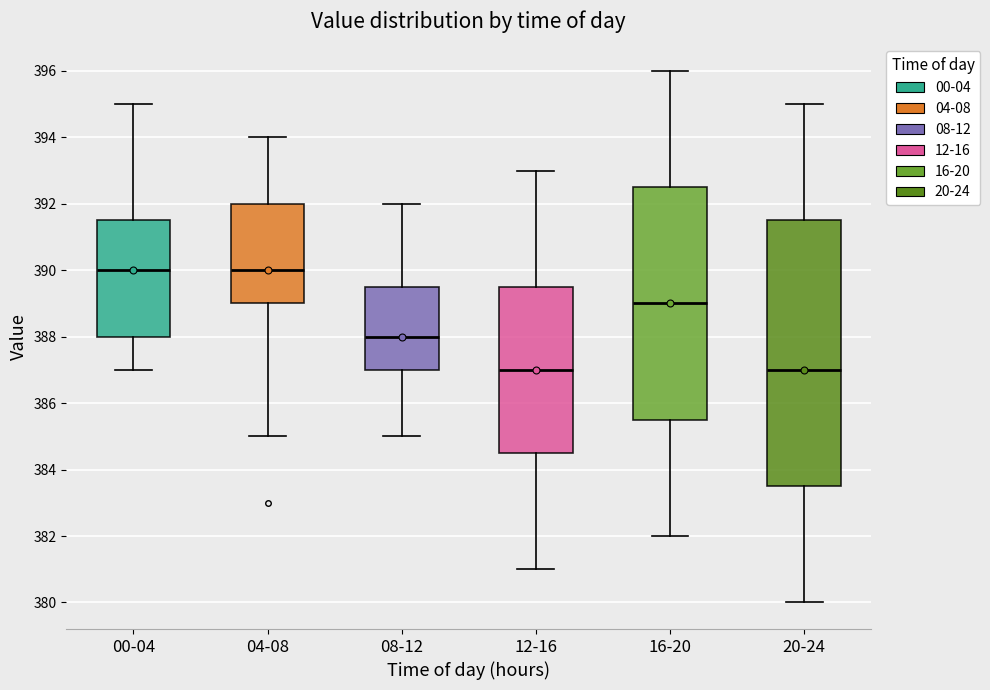

Reading left to right, read every box against the y-axis: the position of its median line, the range the box covers, and the ends of its whiskers. The values are not printed on the chart, so give them approximately, as read against the axis.

00-04: median 390.0, box 388.0 to 391.6, whiskers 387.0 to 395.0
04-08: median 390.0, box 389.0 to 392.0, whiskers 385.0 to 394.0
08-12: median 388.0, box 387.0 to 389.6, whiskers 385.0 to 392.0
12-16: median 387.0, box 384.6 to 389.6, whiskers 381.0 to 393.0
16-20: median 389.0, box 385.6 to 392.6, whiskers 382.0 to 396.0
20-24: median 387.0, box 383.6 to 391.6, whiskers 380.0 to 395.0